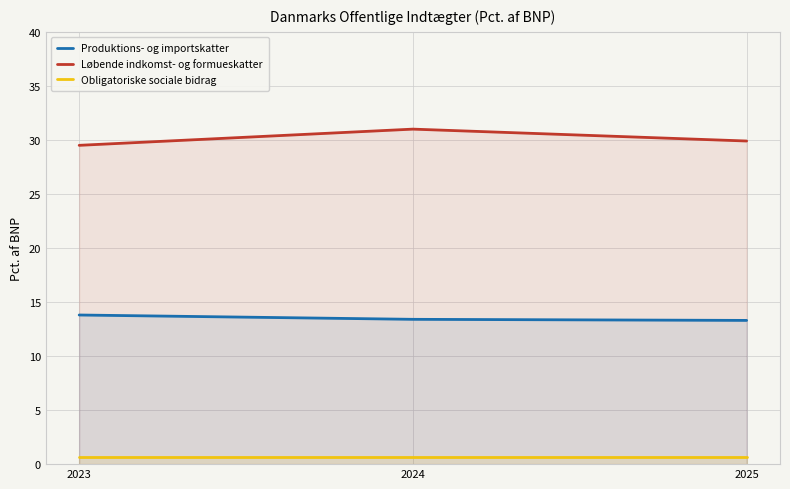

Which series changed the most between 2024 and 2025?

Løbende indkomst- og formueskatter